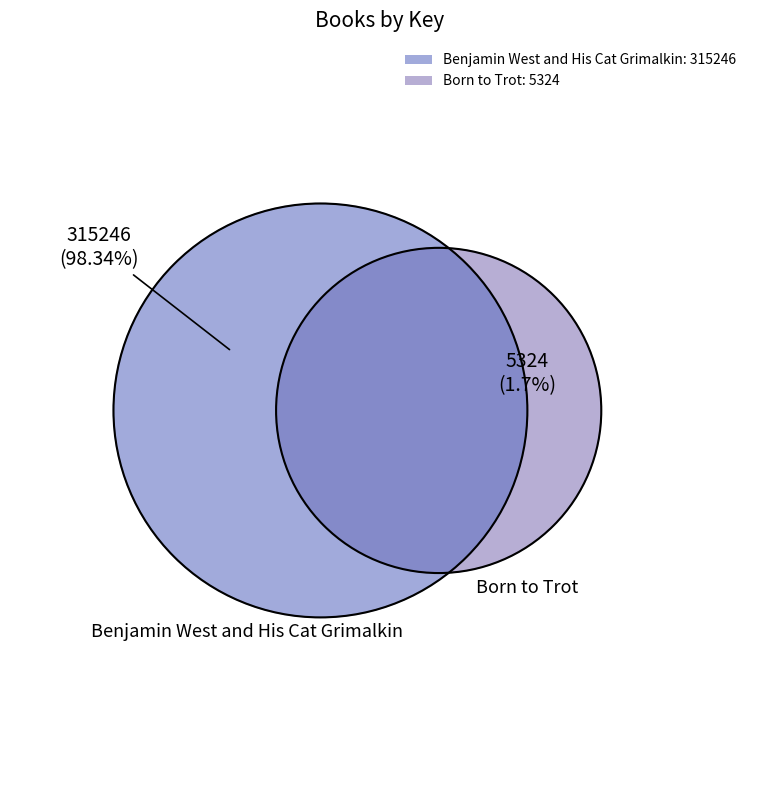

True or false: 9781481403962 accounts for 39% of the total.

False